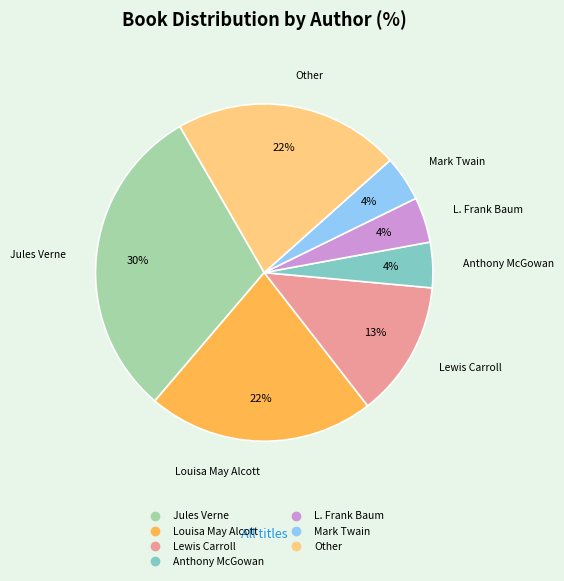

To the nearest percent, what is the average slice percentage?

14%